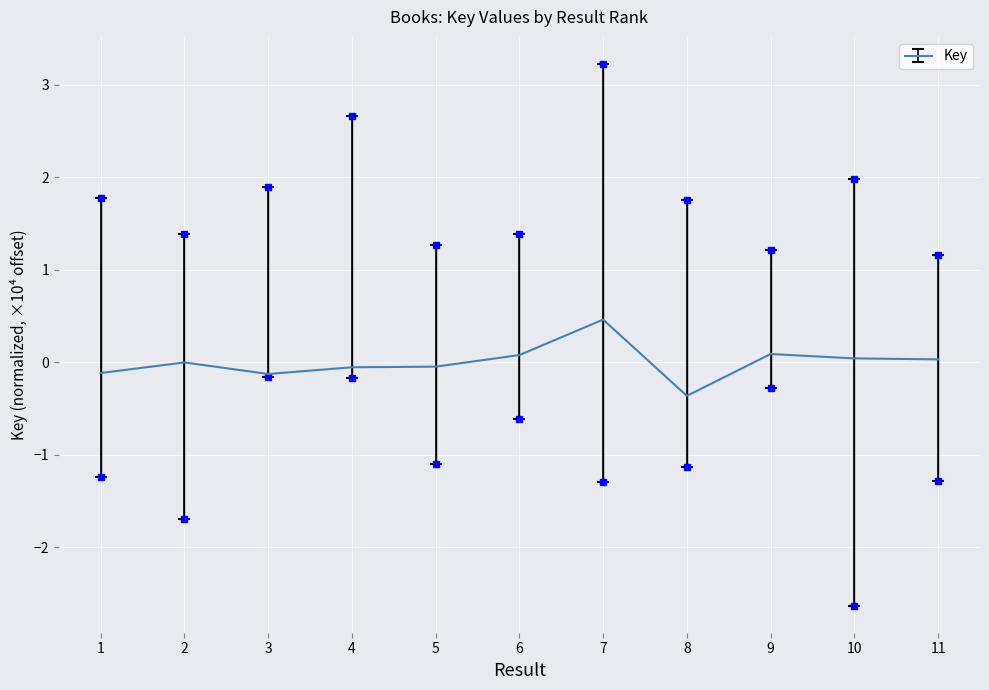

Read the value at 7.

0.5